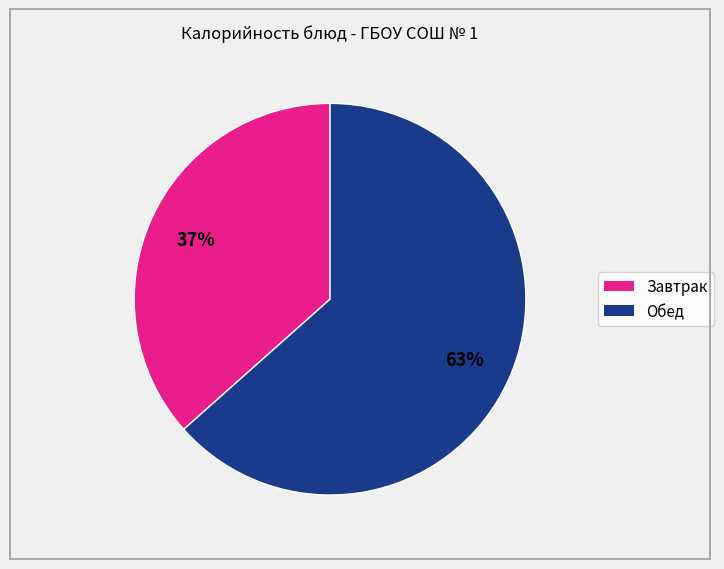

Is there any slice that represents more than half of the pie?

Yes